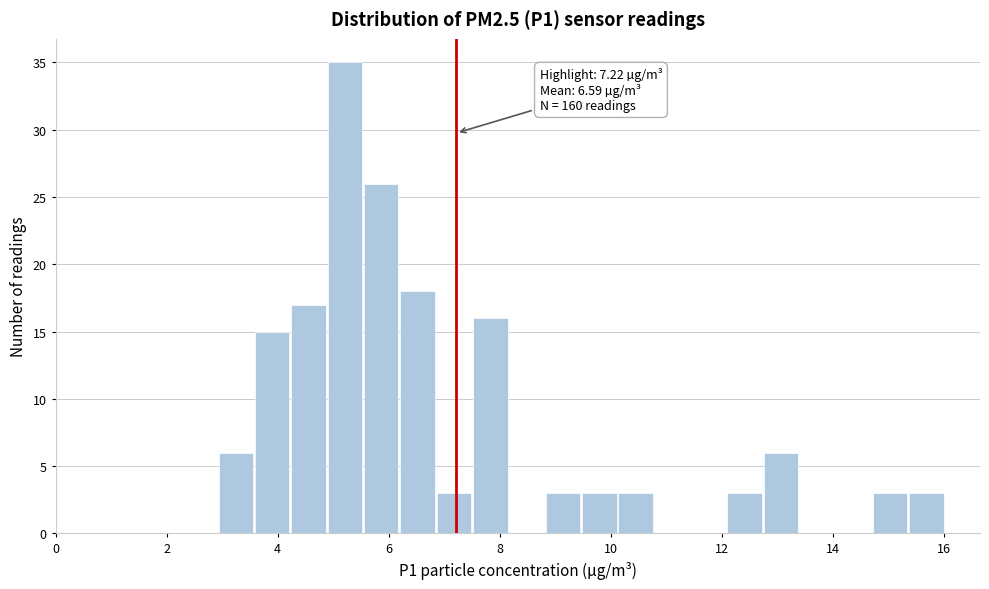

Around what value on the x-axis is the tallest bar? Give the approximate position of its centre, as read against the axis.

5.2